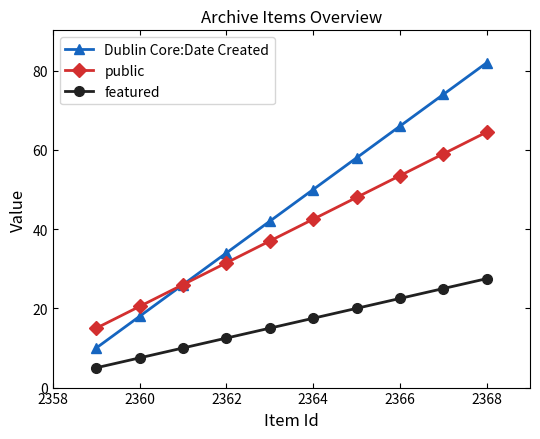

Which series has the widest spread of values?

Dublin Core:Date Created